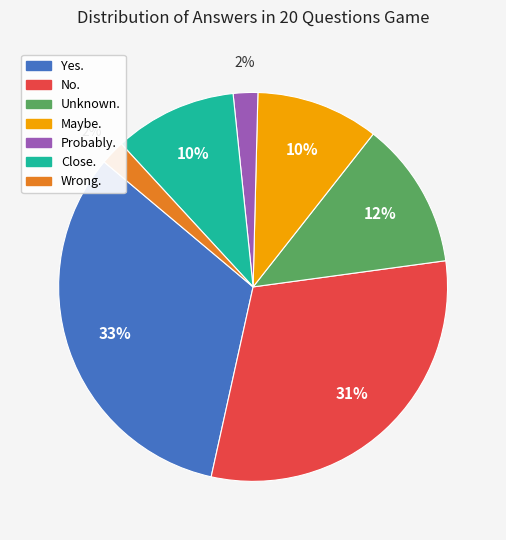

To the nearest percent, what is the average slice percentage?

14%